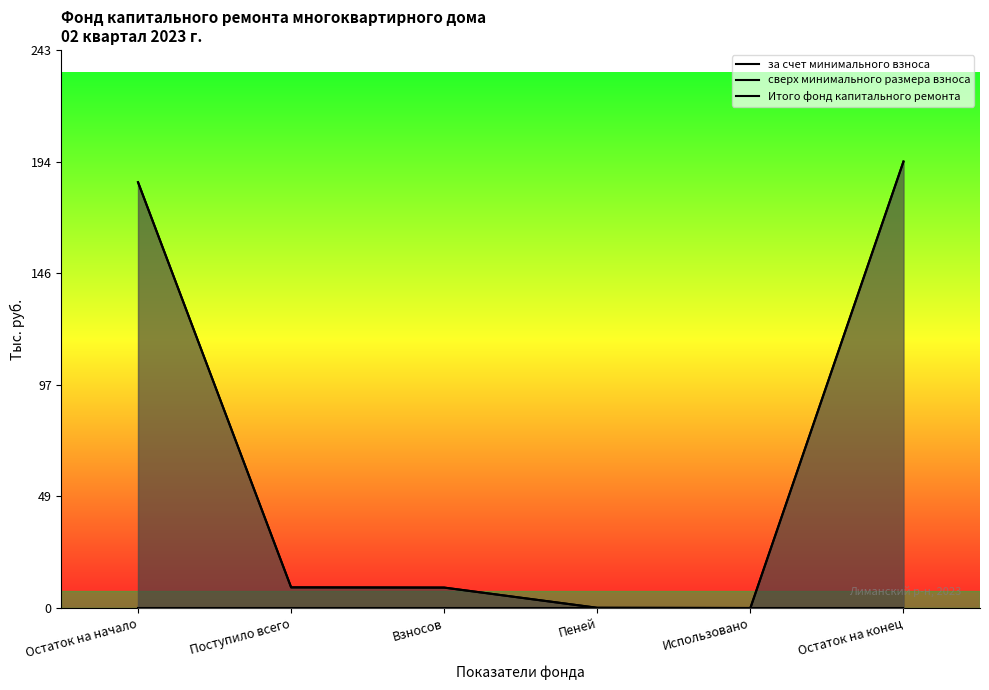

Which category has the highest value across all series?

Остаток на конец